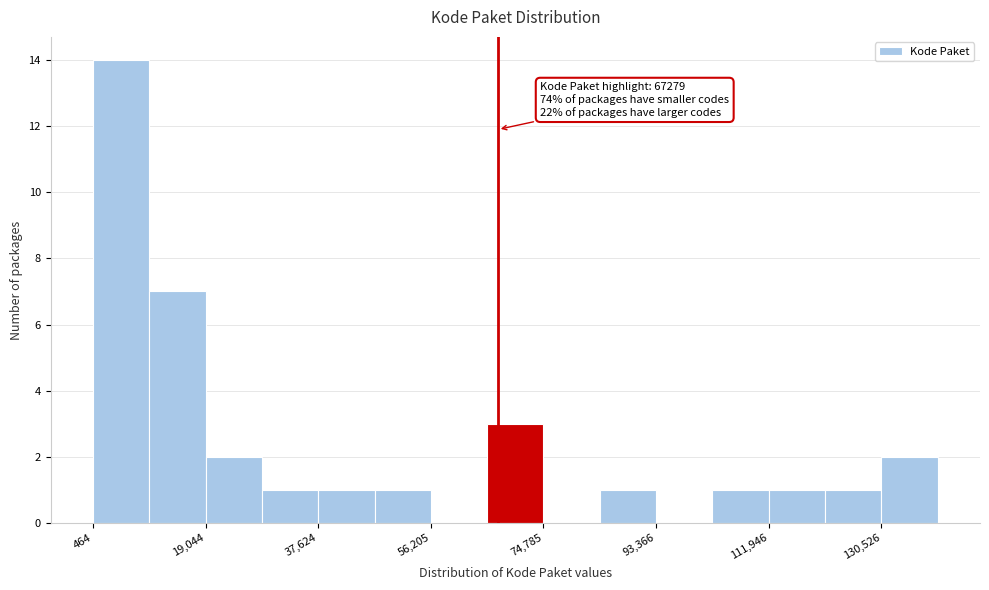

Over which range of the x-axis is the bar tallest?

0 to 10000